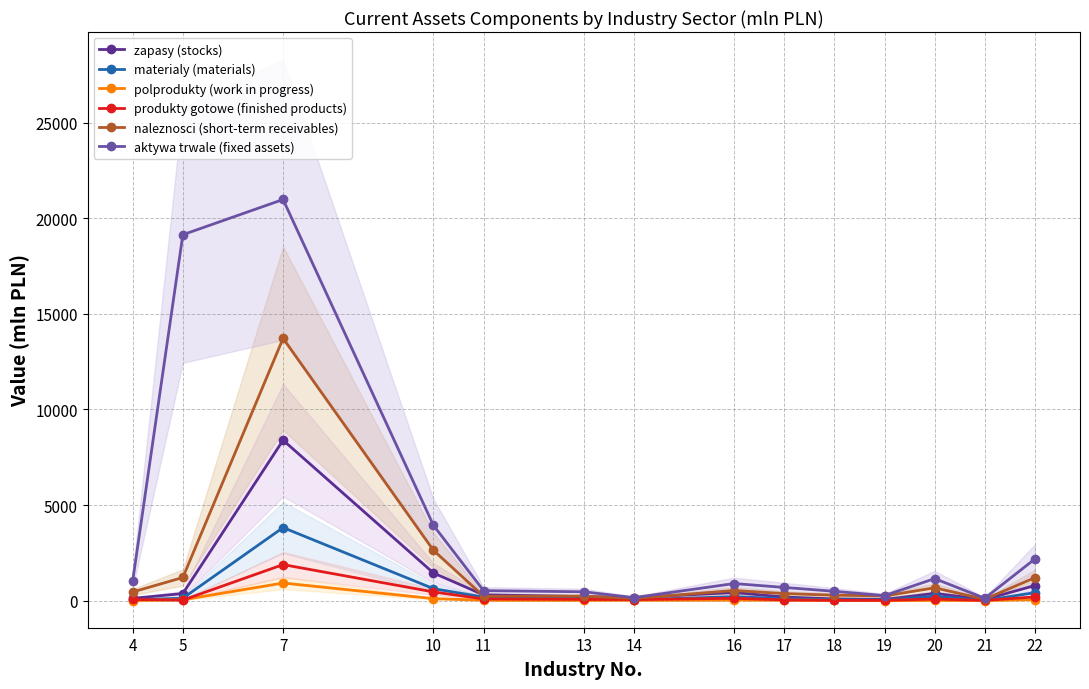

True or false: aktywa trwale (fixed assets) and materialy (materials) cross at least once.

False